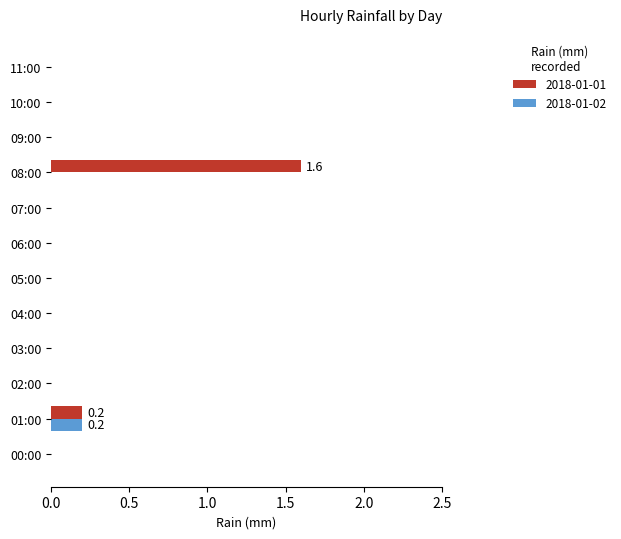

Is the value of 2018-01-02 at 07:00 greater than the value of 2018-01-01 at 08:00?

No